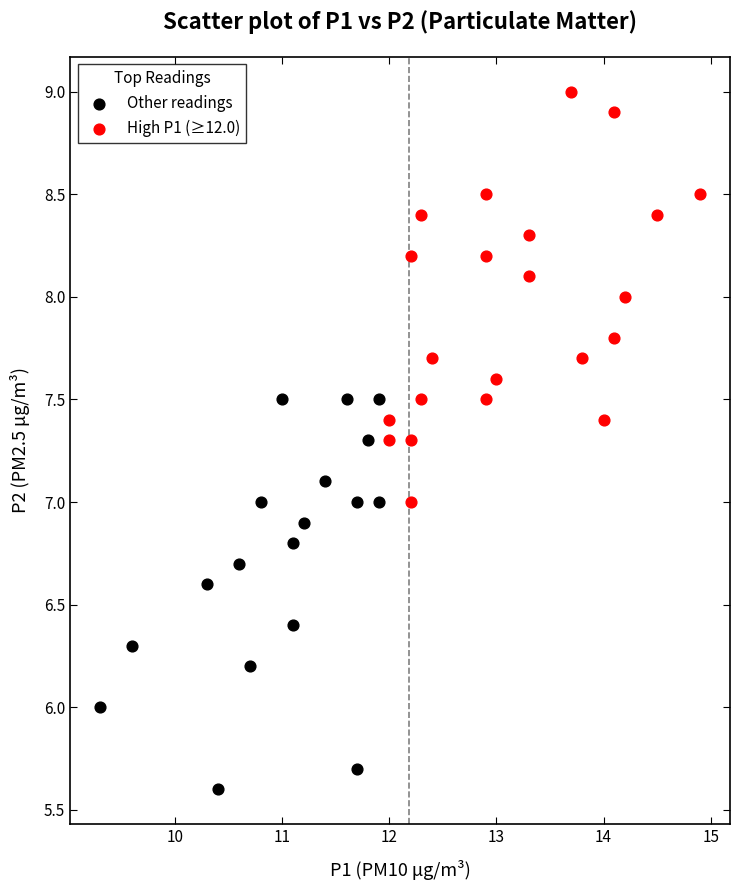

What are all the series names shown in the legend?

Other readings, High P1 (≥12.0)